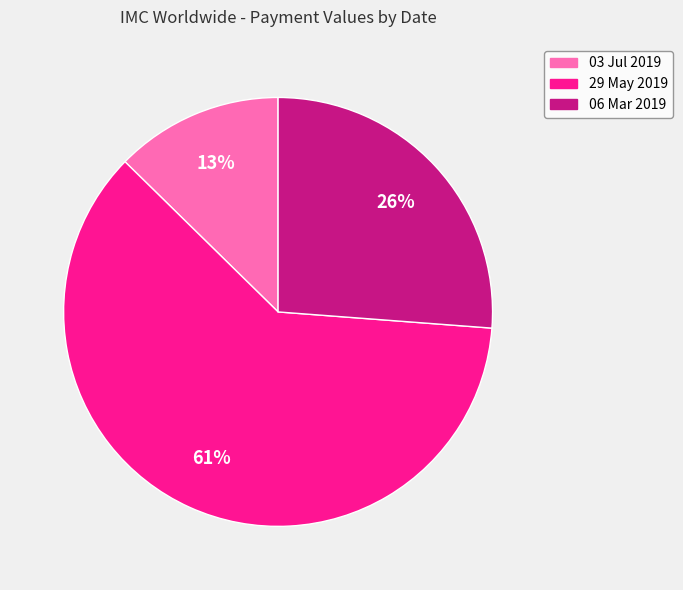

To the nearest percent, what is the combined percentage of 29 May 2019 and 03 Jul 2019?

74%